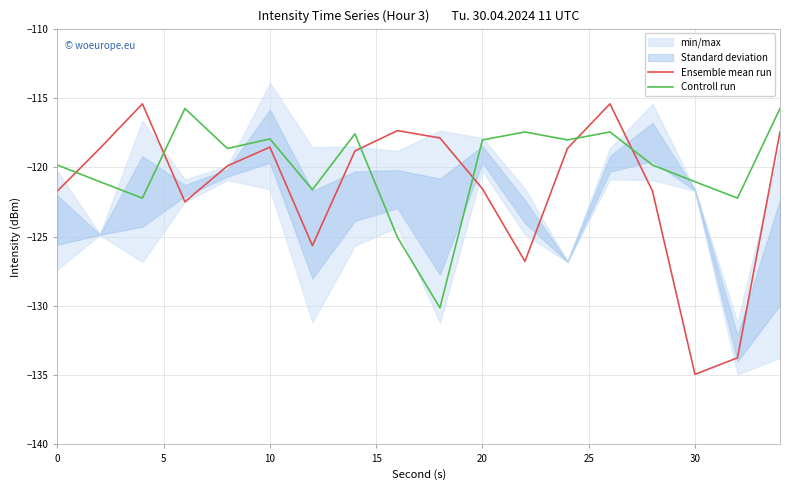

At which label does Ensemble mean run reach its minimum?

30